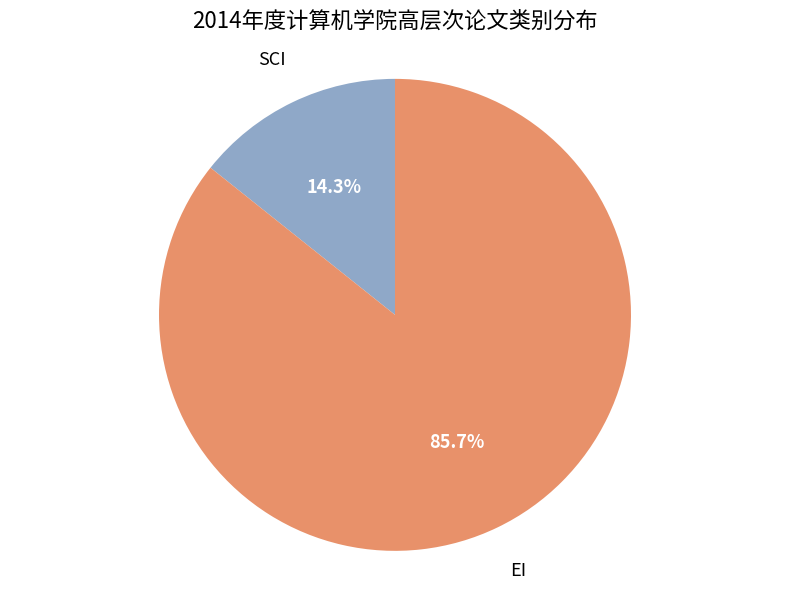

Is there a majority slice in this chart?

Yes